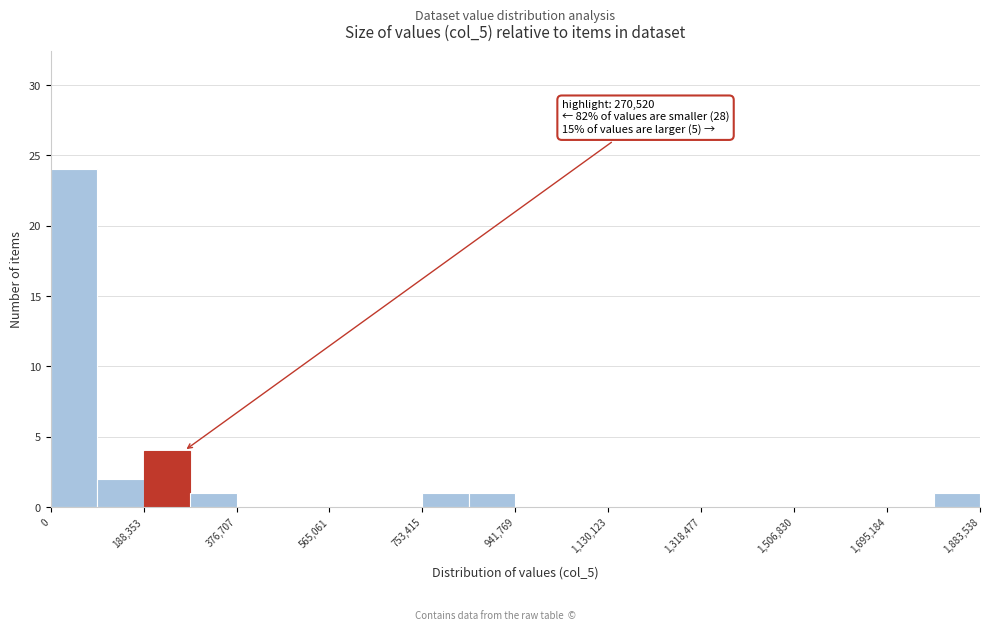

Which range on the x-axis has the tallest bar?

0 to 100000